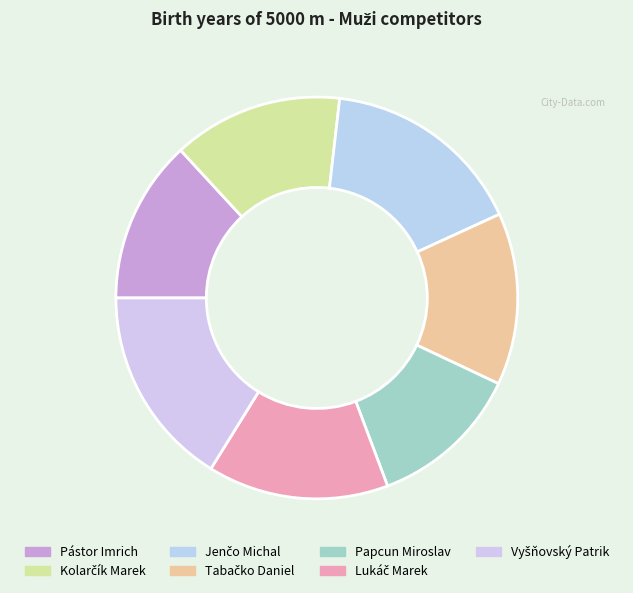

What percentage do Kolarčík Marek and Vyšňovský Patrik together represent?

29.8%